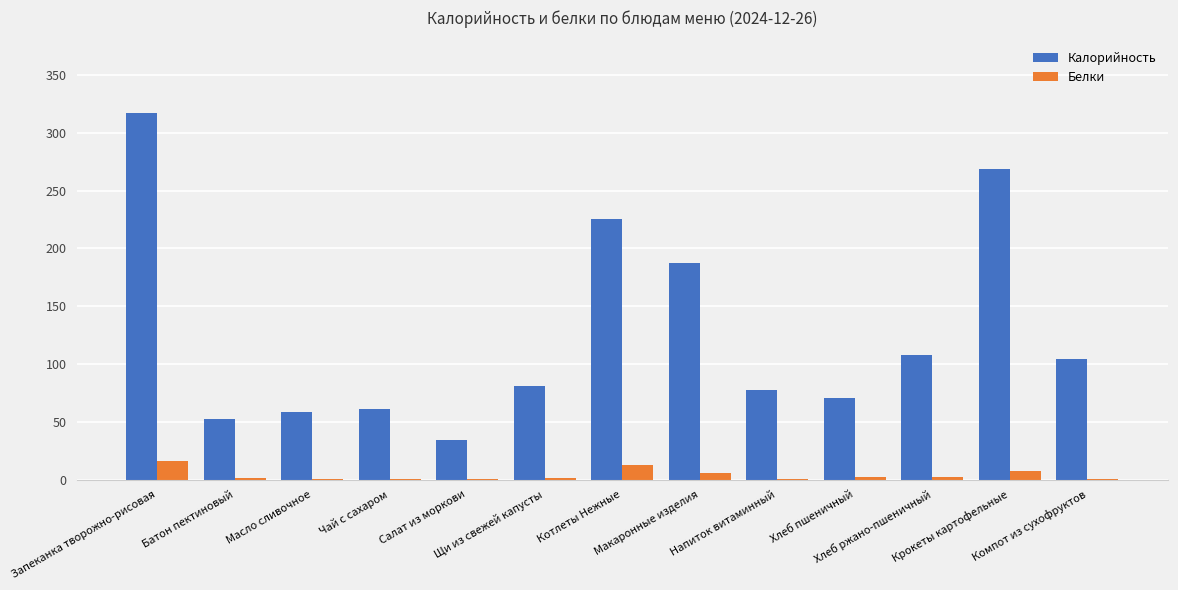

What is the sum of all Калорийность values?

1646.8